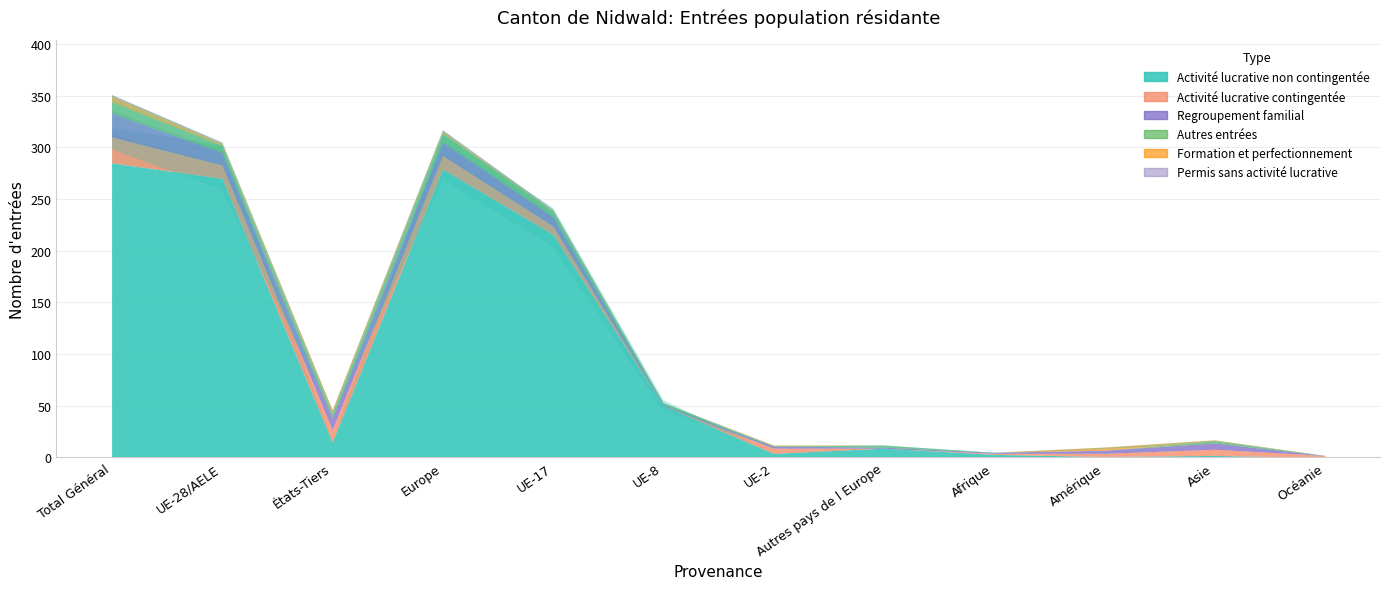

Is it true that Regroupement familial equals 2 at UE-2?

True